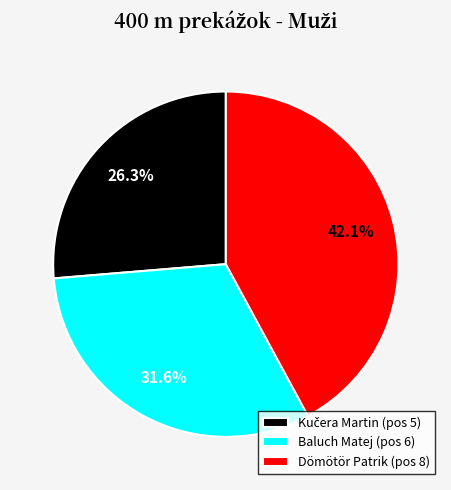

What is the largest slice in the pie chart?

Dömötör Patrik